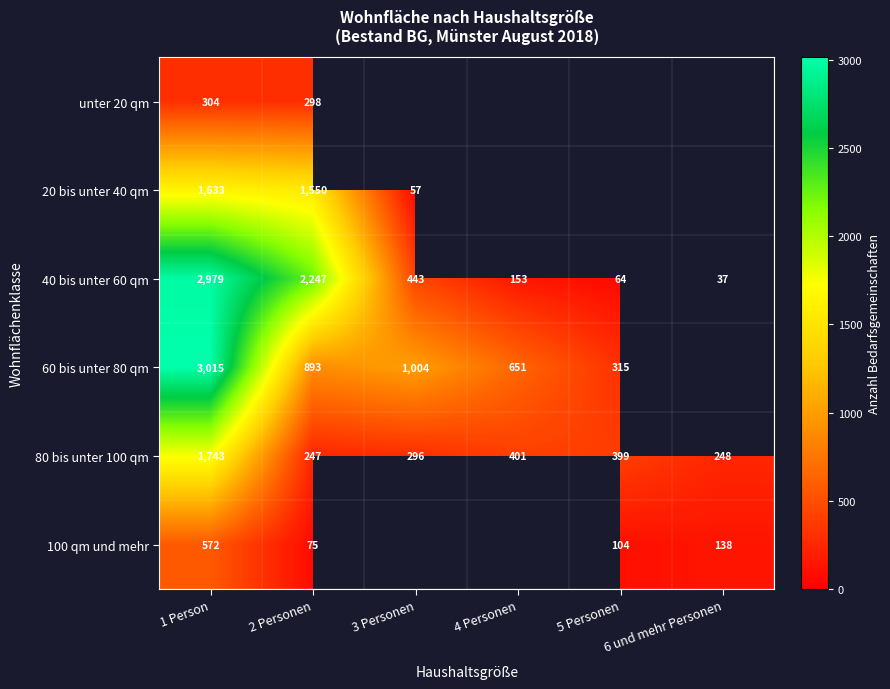

Is the value of 80 bis unter 100 qm at 1 Person greater than the value of 60 bis unter 80 qm at 3 Personen?

Yes